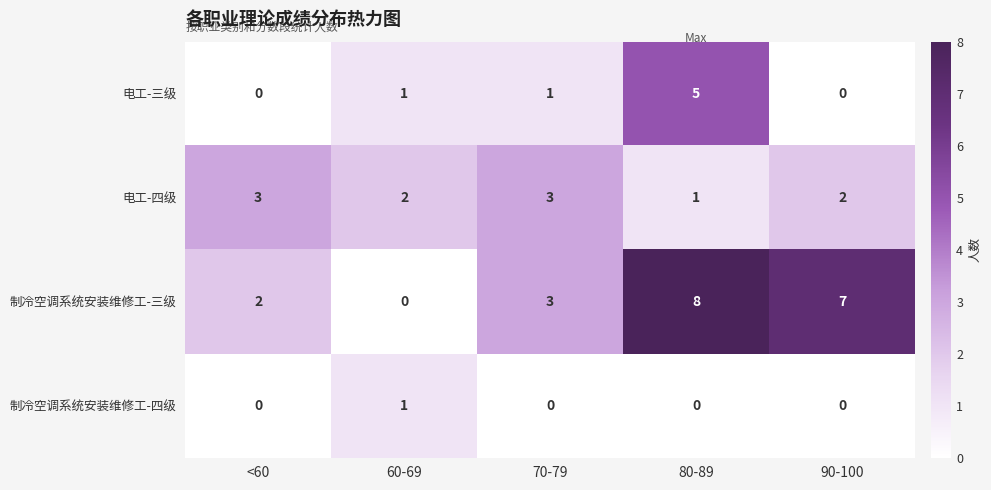

Reading left to right, extract all data points from this chart.

电工-三级: <60=0	60-69=1	70-79=1	80-89=5	90-100=0
电工-四级: <60=3	60-69=2	70-79=3	80-89=1	90-100=2
制冷空调系统安装维修工-三级: <60=2	60-69=0	70-79=3	80-89=8	90-100=7
制冷空调系统安装维修工-四级: <60=0	60-69=1	70-79=0	80-89=0	90-100=0